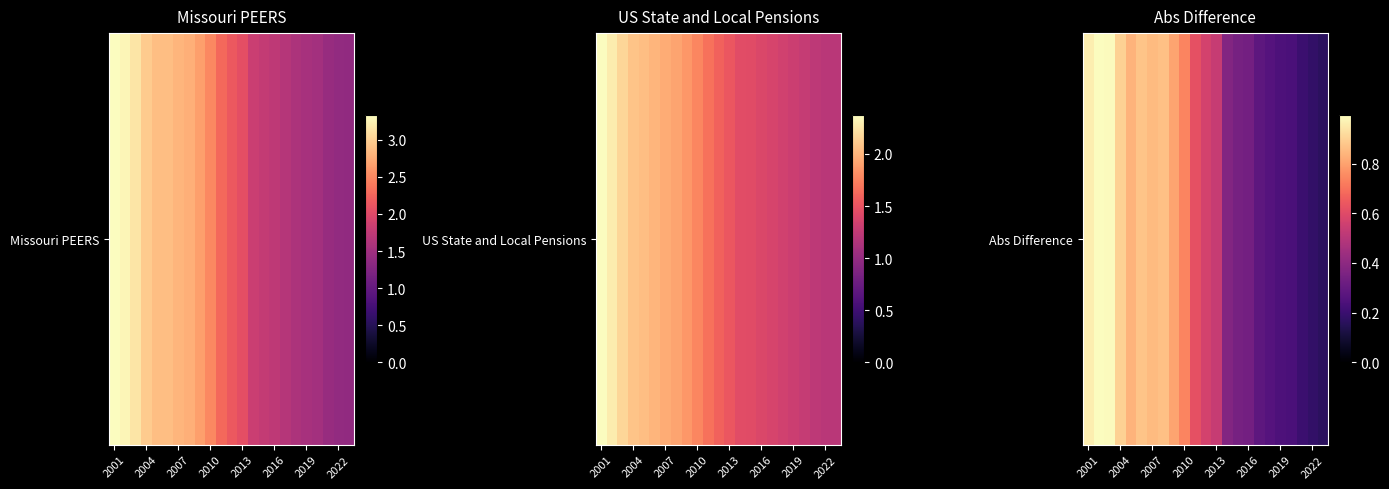

True or false: the data shows 0.5 at 14.

False